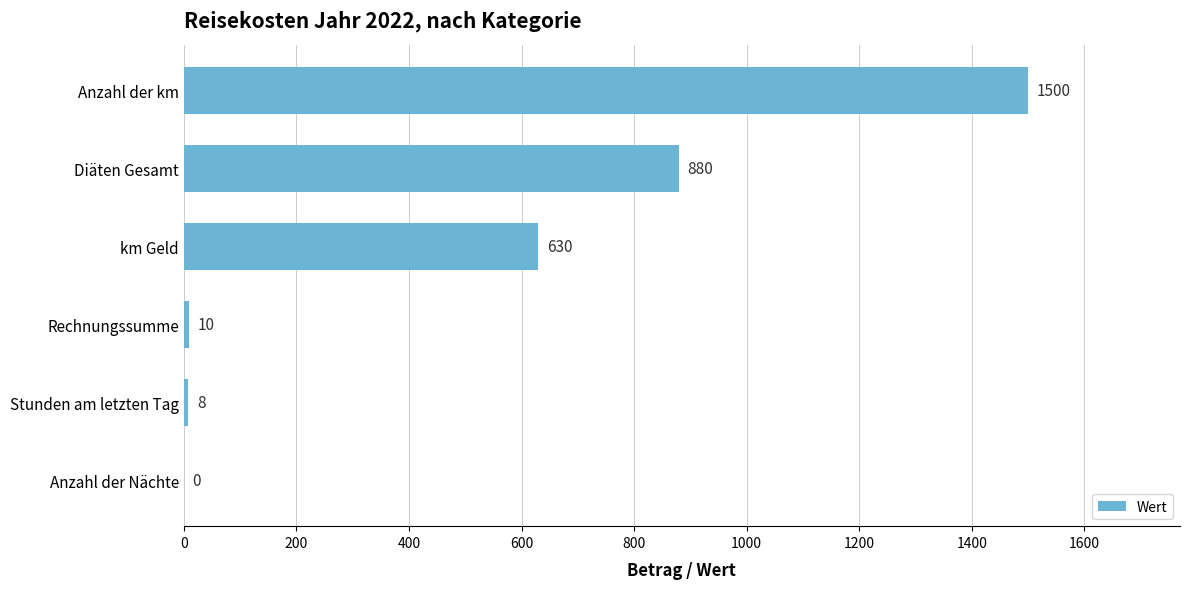

Read the value at km Geld.

630